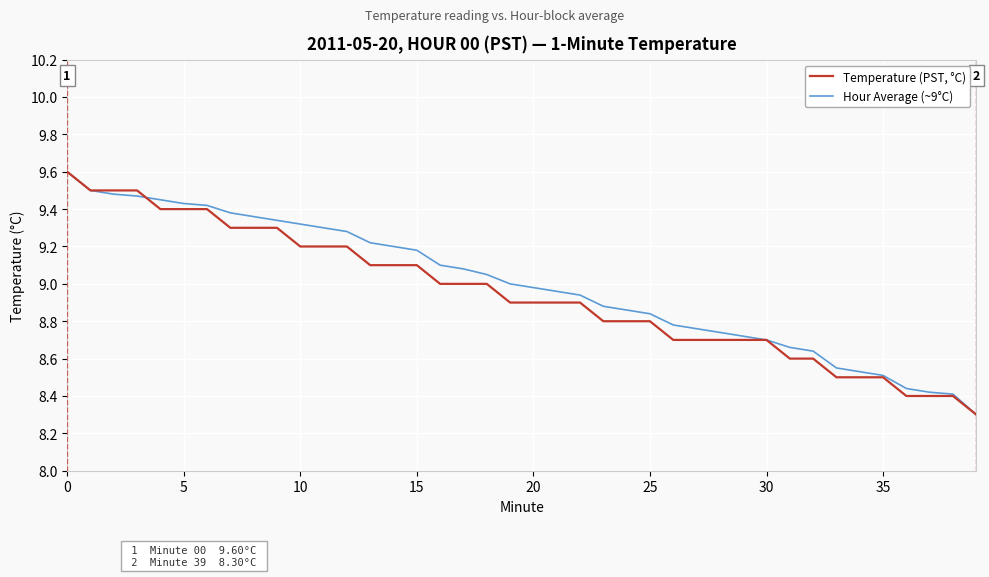

What is the maximum value shown in the chart?

9.6